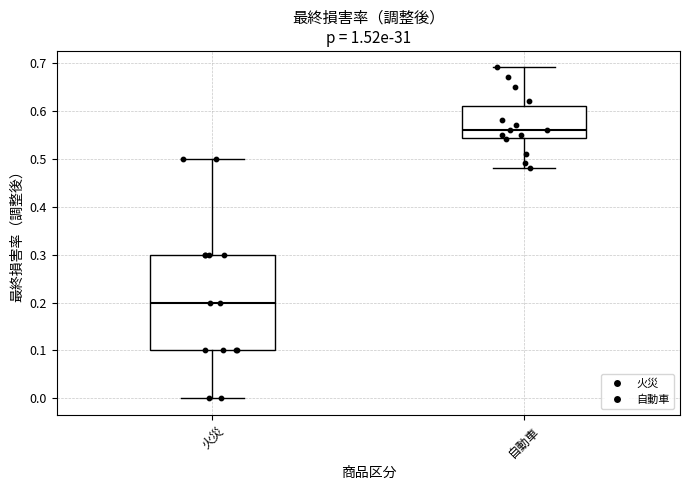

Reading left to right, transcribe this box plot: for each box, give where its median line is, the range the box spans, and where its two whiskers end, as read against the y-axis. The values are not printed on the chart, so give them approximately, as read against the axis.

火災: median 0.20, box 0.10 to 0.30, whiskers 0.00 to 0.50
自動車: median 0.56, box 0.54 to 0.61, whiskers 0.48 to 0.69